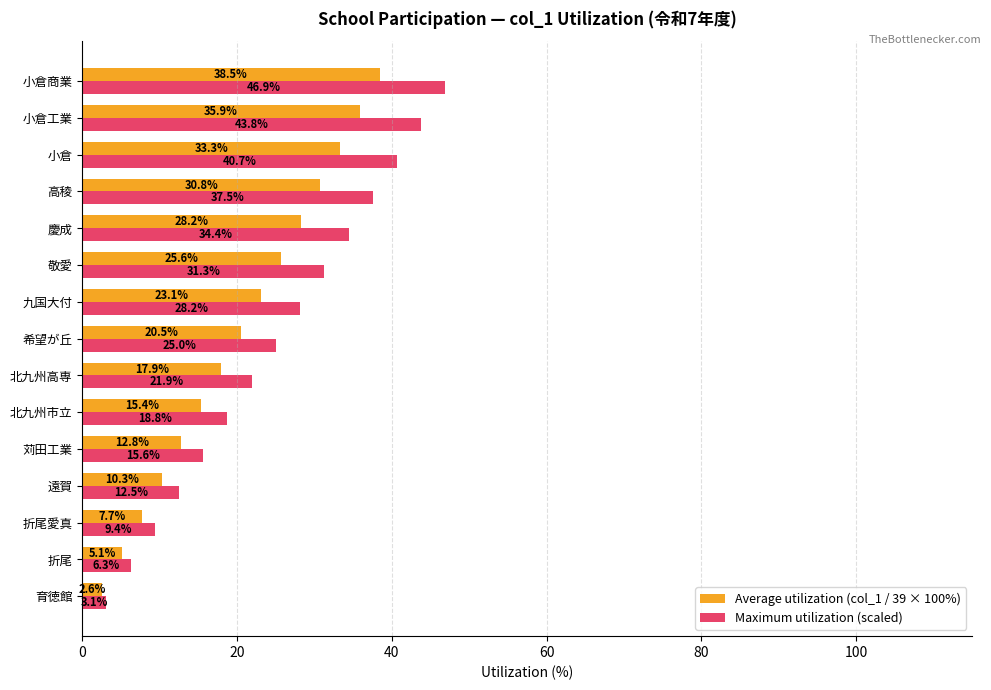

List the series in order of their overall mean, highest first.

Maximum utilization (scaled), Average utilization (col_1 / 39 × 100%)